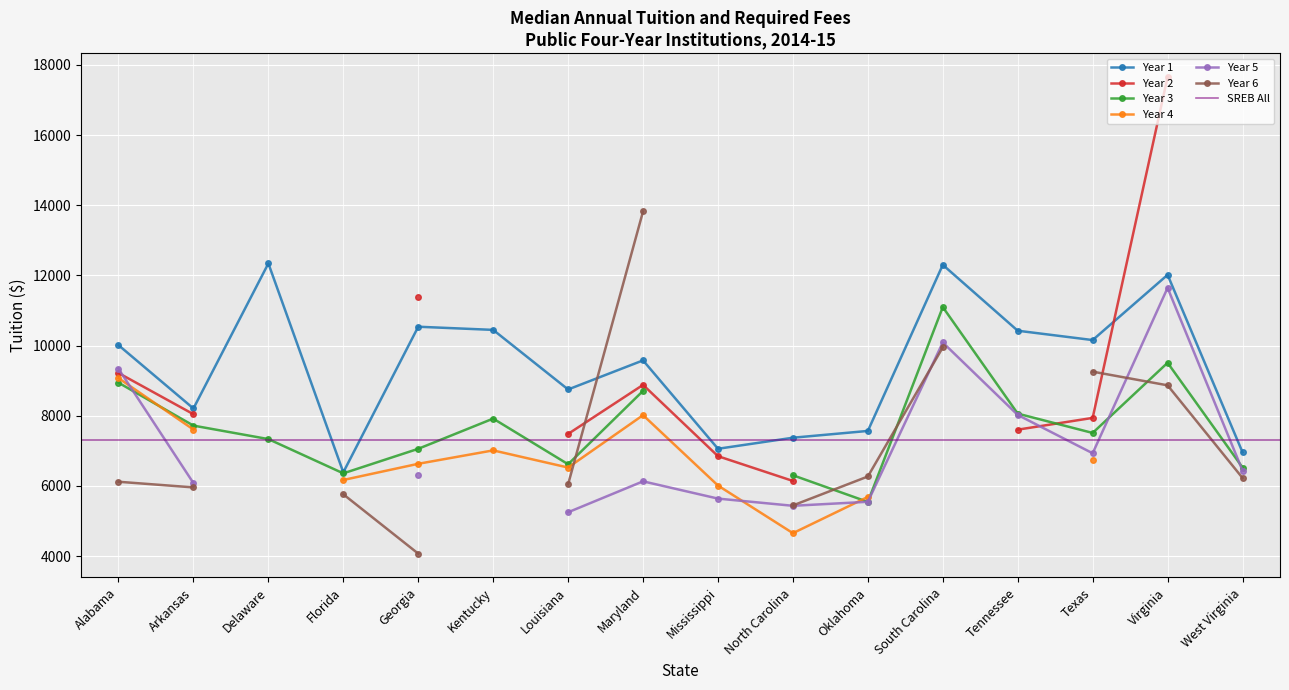

What is the sum of all Year 4 values?

74144.2